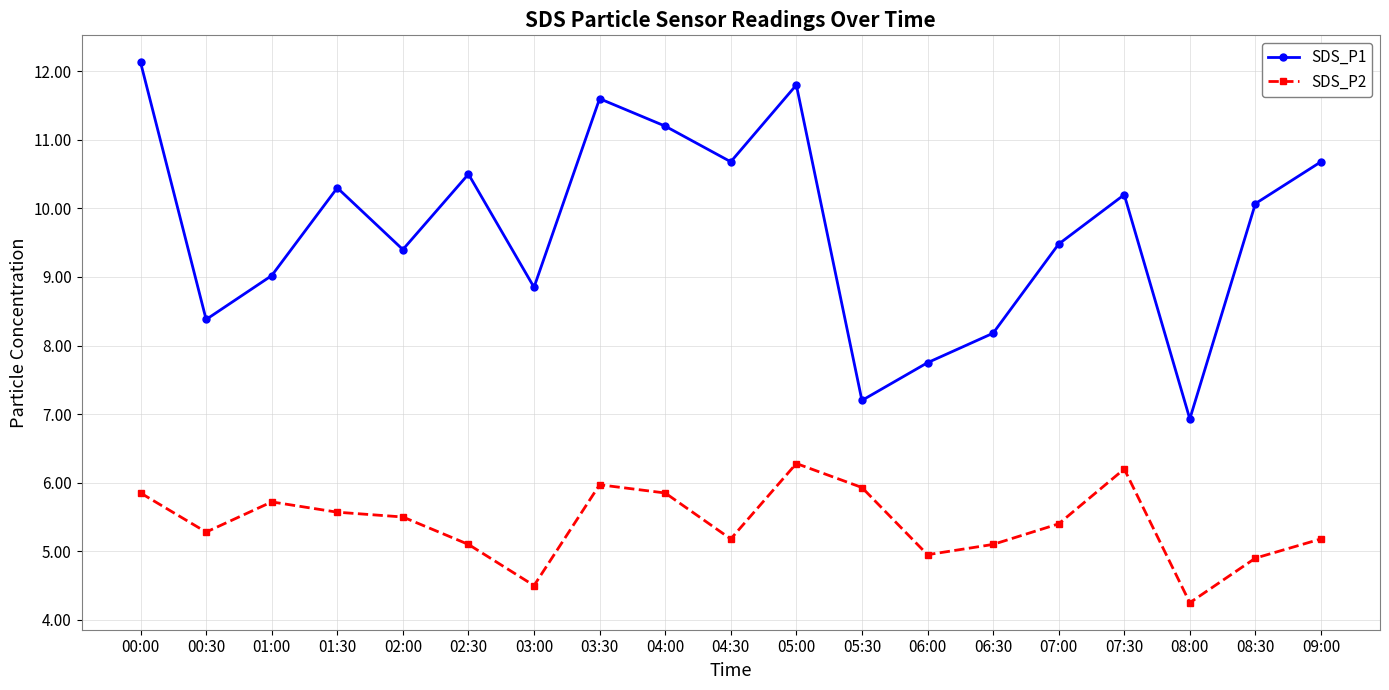

Where is the first local minimum for SDS_P2?

00:30